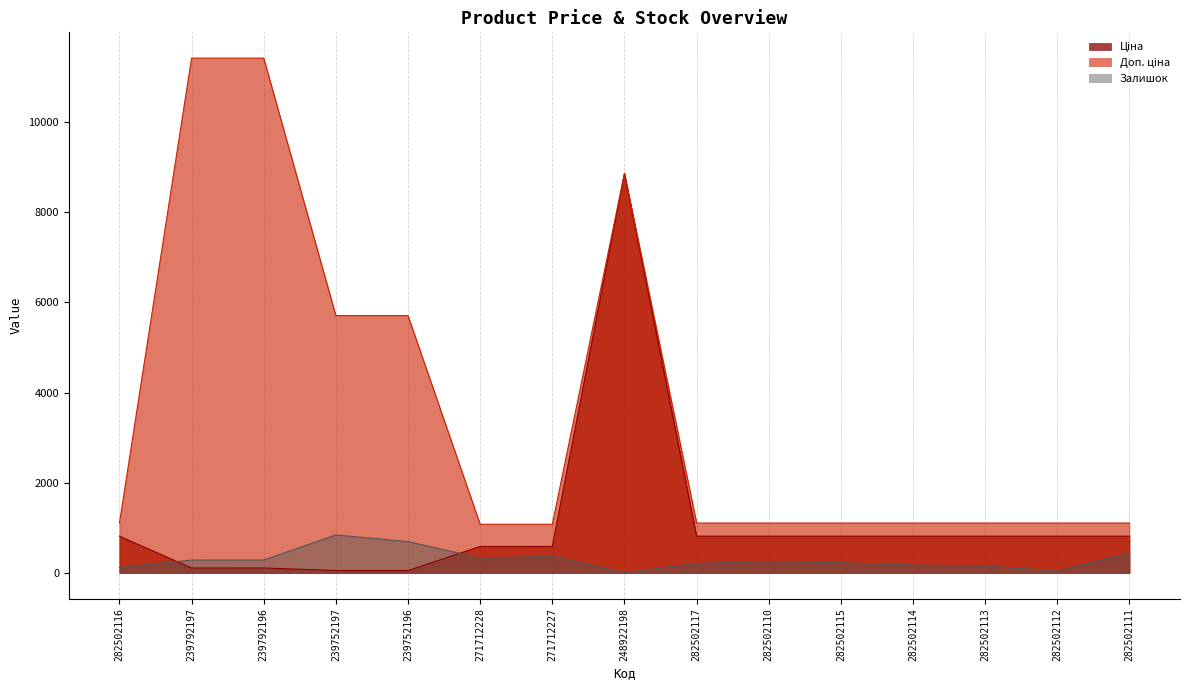

Between 239752196 and 271712228, which is larger?

271712228